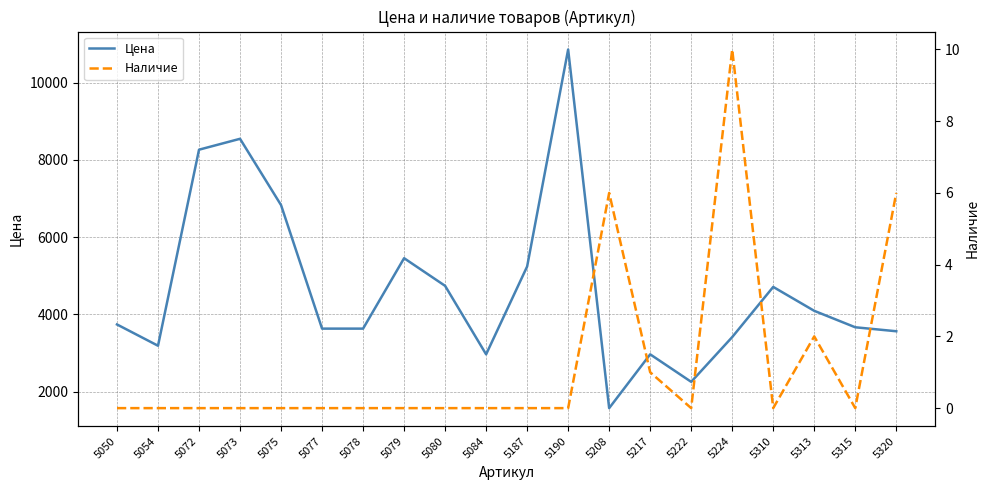

Count the number of data series in this chart.

2